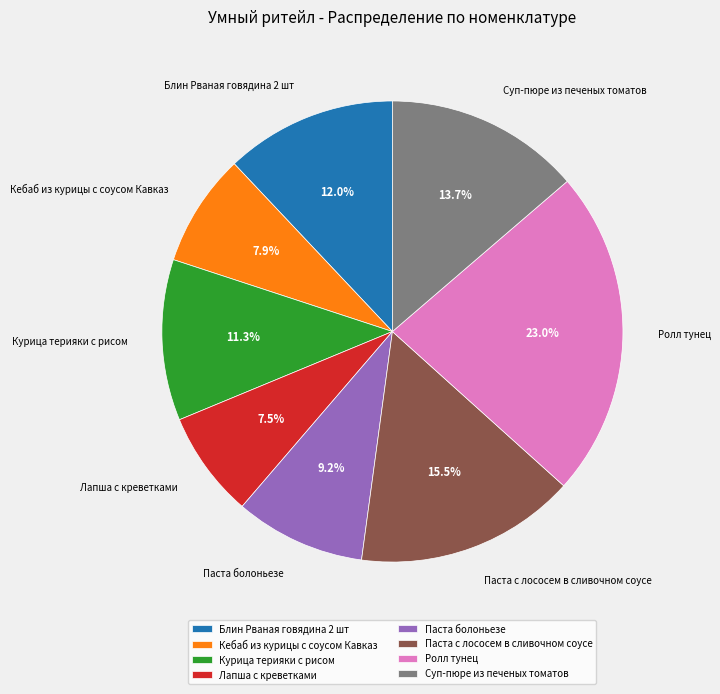

Does any single category account for the majority?

No